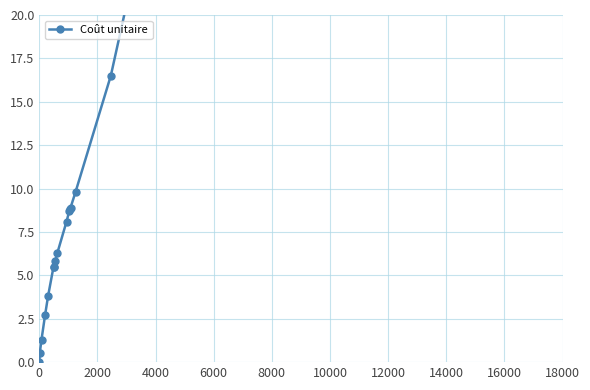

What is the value of the 6th point from the left?

5.5